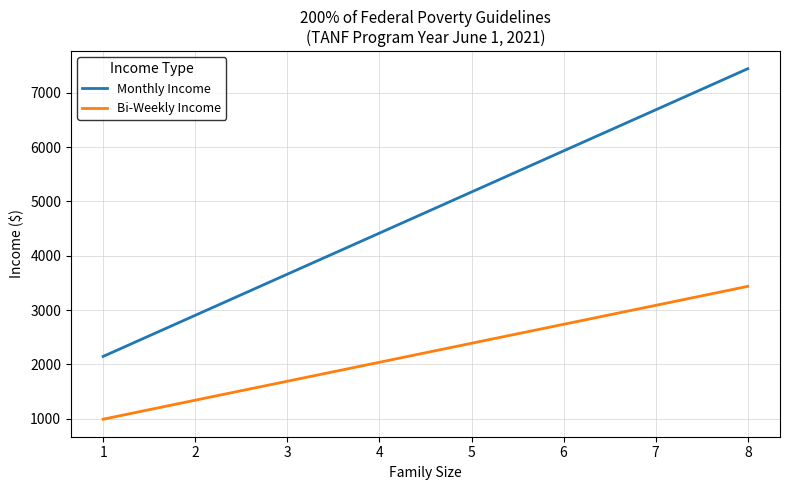

The Monthly Income series shows 9147 at 5. True or false?

False